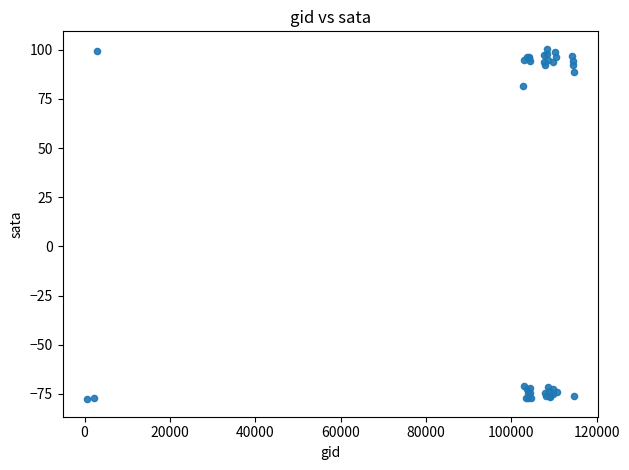

What Y value in the scatter plot is closest to 11?

81.4